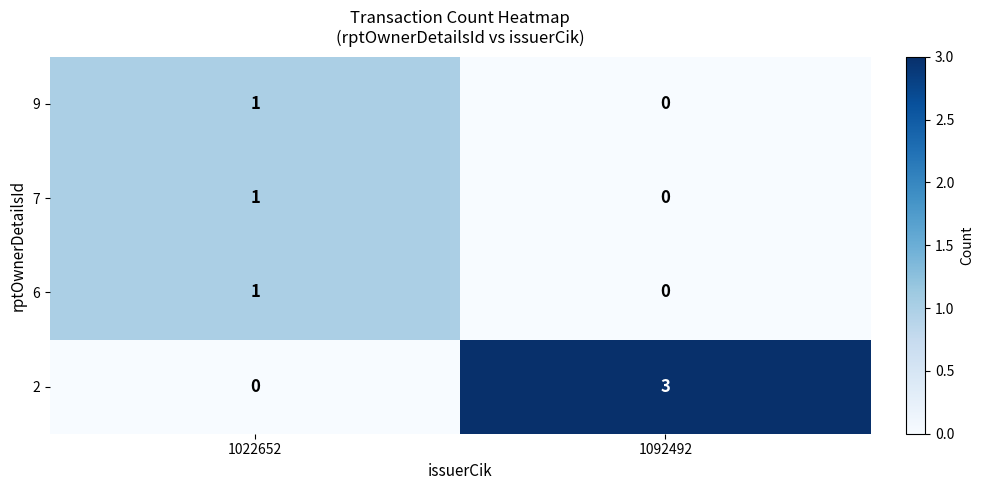

Reading left to right, what are all the values shown in this chart?

9: 1022652=1	1092492=0
7: 1022652=1	1092492=0
6: 1022652=1	1092492=0
2: 1022652=0	1092492=3